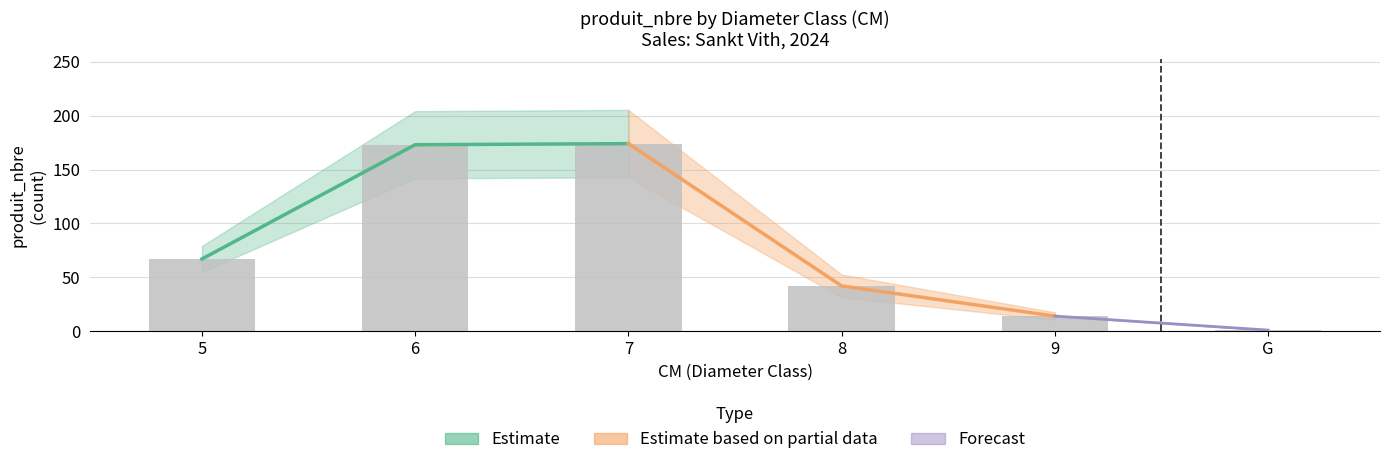

What is the minimum value shown in the chart?

1